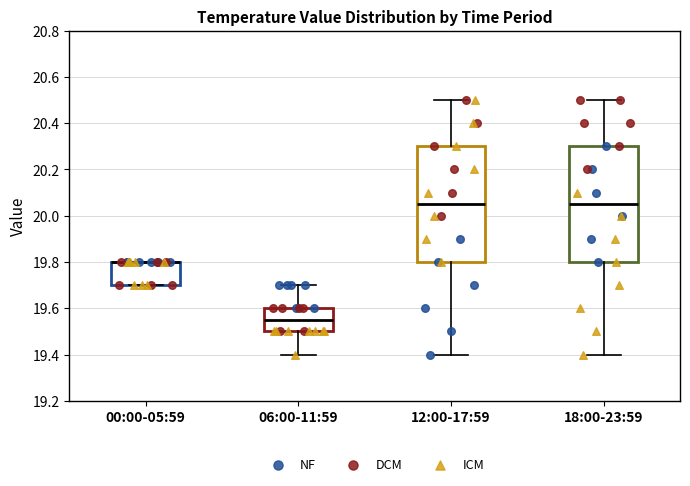

Where does the lower whisker of the box for 06:00-11:59 end on the y-axis? The values are not printed on the chart, so give them approximately, as read against the axis.

19.40